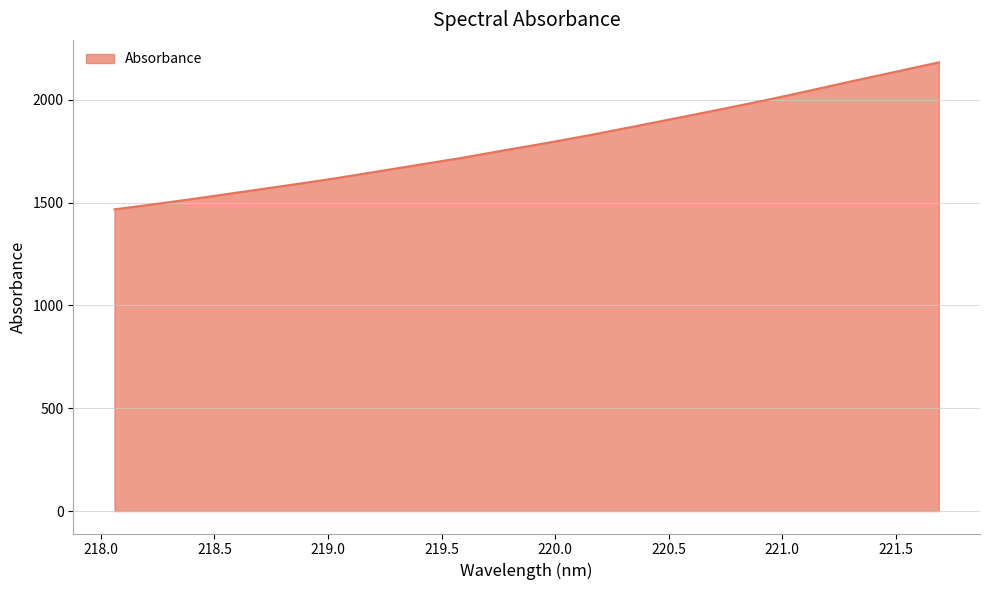

What is the maximum value shown in the chart?

2182.0